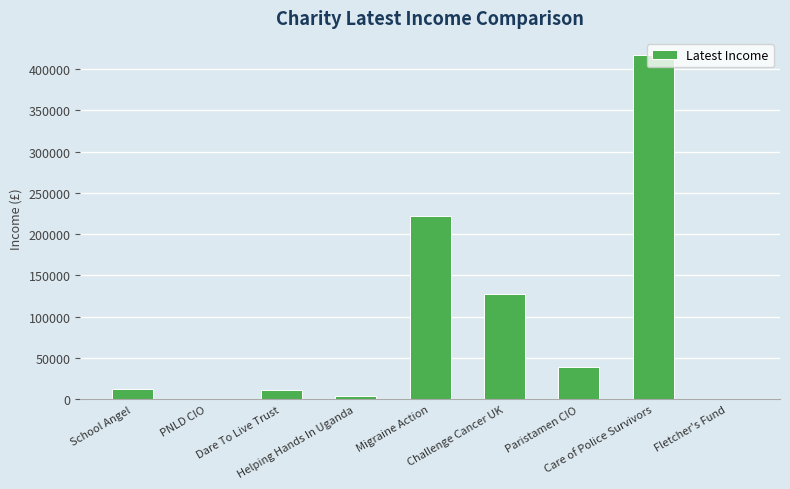

Count the number of categories in the chart.

9